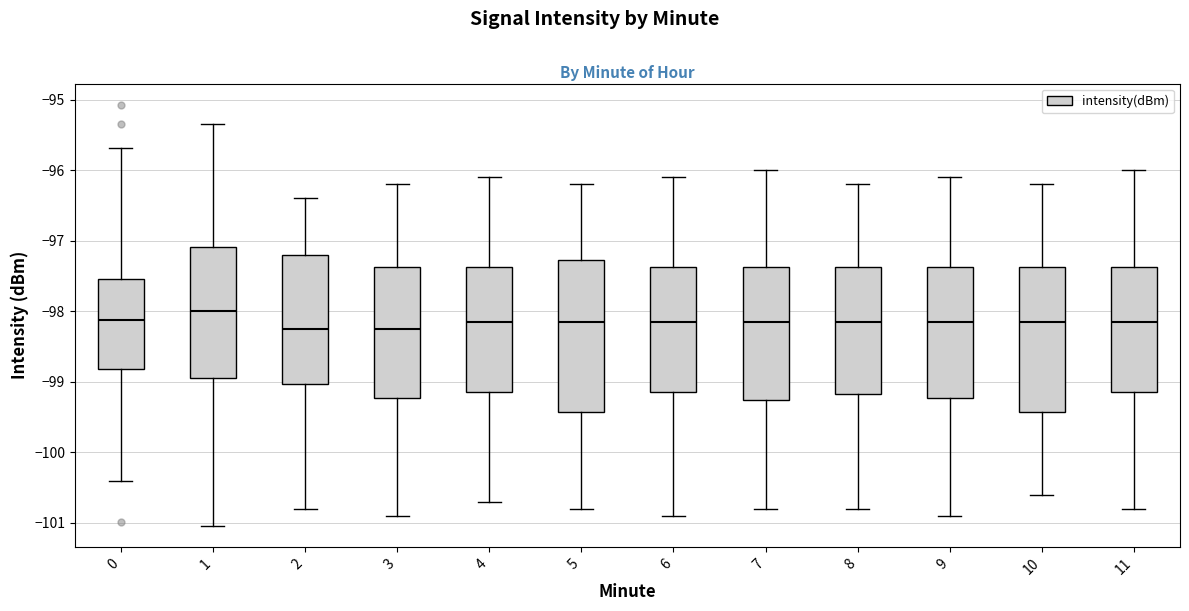

Reading left to right, read every box against the y-axis: the position of its median line, the range the box covers, and the ends of its whiskers. The values are not printed on the chart, so give them approximately, as read against the axis.

0: median -98.1, box -98.8 to -97.5, whiskers -100.4 to -95.7
1: median -98.0, box -98.9 to -97.1, whiskers -101.0 to -95.3
2: median -98.2, box -99.0 to -97.2, whiskers -100.8 to -96.4
3: median -98.2, box -99.2 to -97.4, whiskers -100.9 to -96.2
4: median -98.1, box -99.1 to -97.4, whiskers -100.7 to -96.1
5: median -98.1, box -99.4 to -97.3, whiskers -100.8 to -96.2
6: median -98.1, box -99.1 to -97.4, whiskers -100.9 to -96.1
7: median -98.1, box -99.2 to -97.4, whiskers -100.8 to -96.0
8: median -98.1, box -99.2 to -97.4, whiskers -100.8 to -96.2
9: median -98.1, box -99.2 to -97.4, whiskers -100.9 to -96.1
10: median -98.1, box -99.4 to -97.4, whiskers -100.6 to -96.2
11: median -98.1, box -99.1 to -97.4, whiskers -100.8 to -96.0